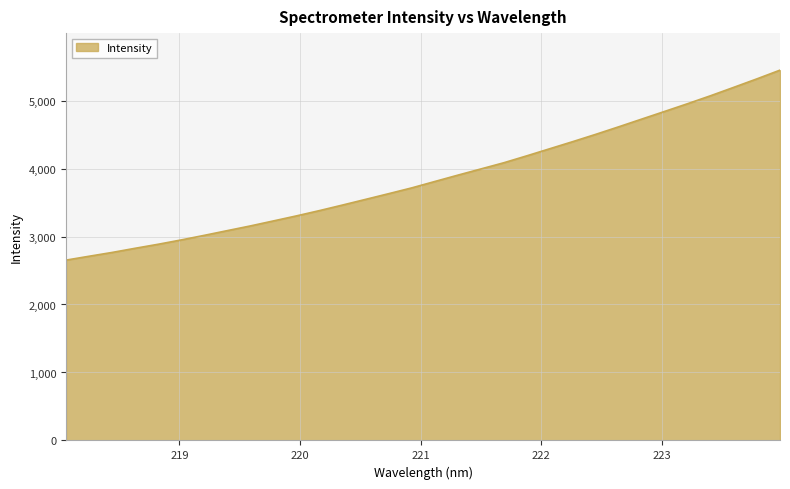

What is the maximum value shown in the chart?

5447.5